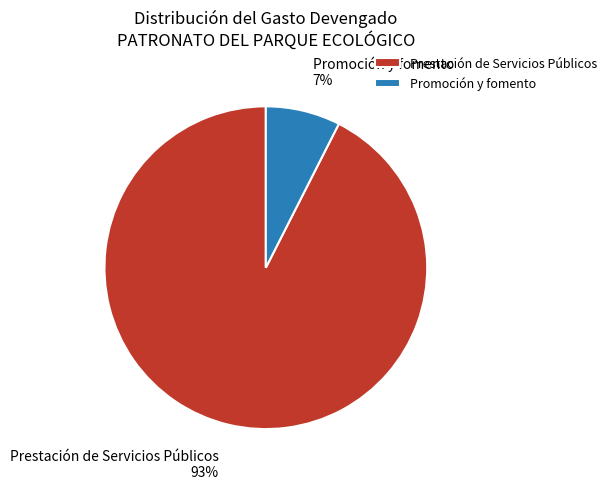

To the nearest percent, what portion does Promoción y fomento represent?

7%